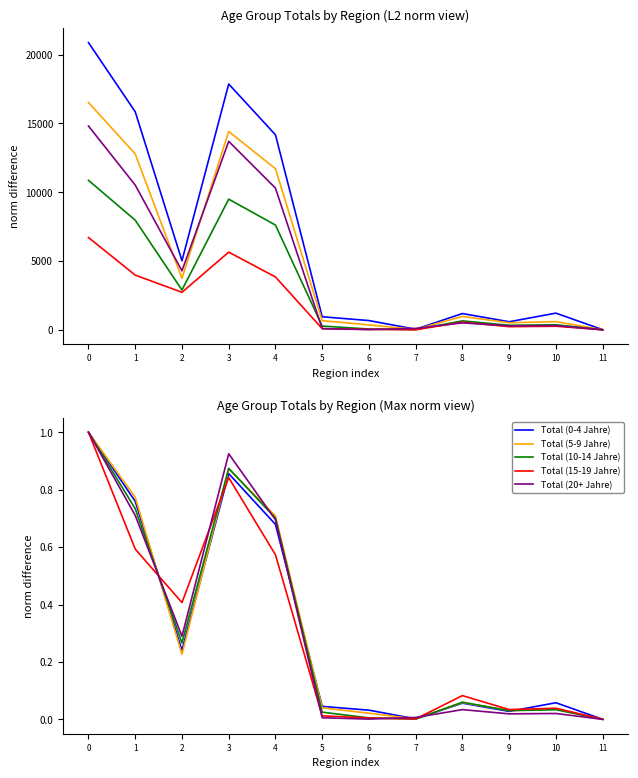

True or false: Total (15-19 Jahre) has a value of 0.3 at 4.

False